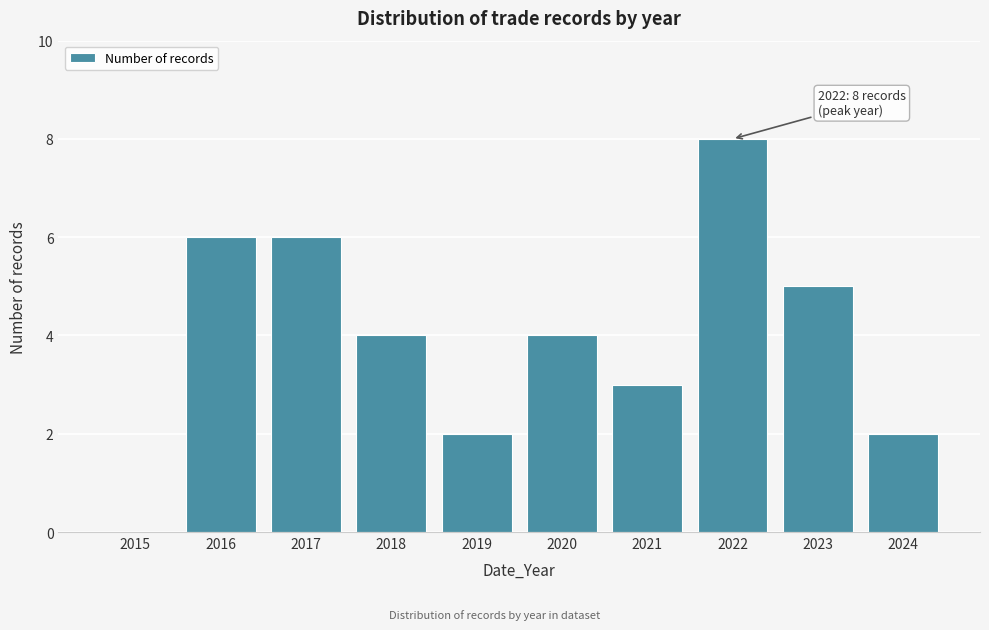

Reading left to right, transcribe all the data shown in this chart.

2015=0	2016=6	2017=6	2018=4	2019=2	2020=4	2021=3	2022=8	2023=5	2024=2